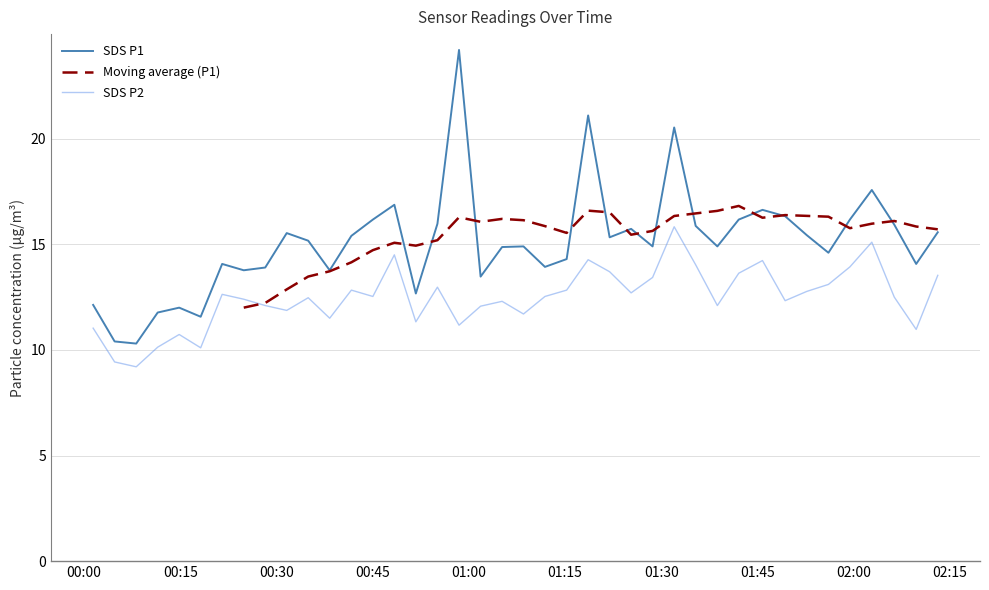

What is the minimum value for SDS P2?

9.2